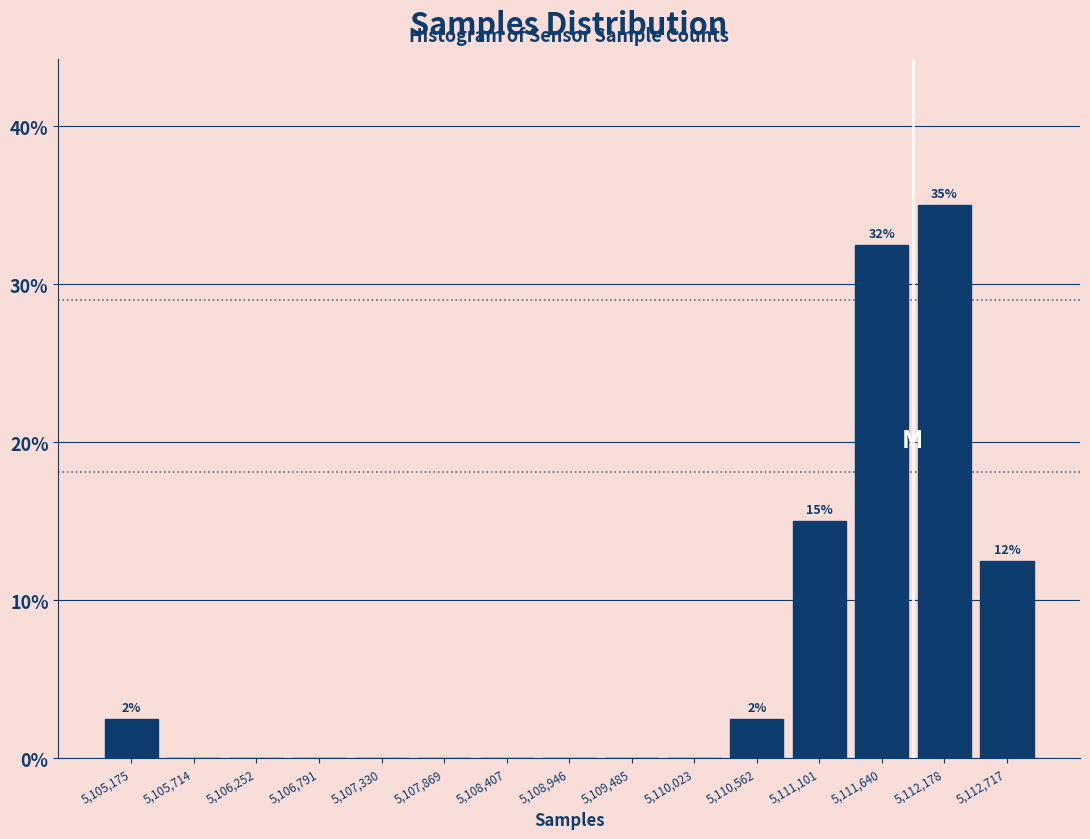

Over which range of the x-axis is the bar tallest?

5111900 to 5112400